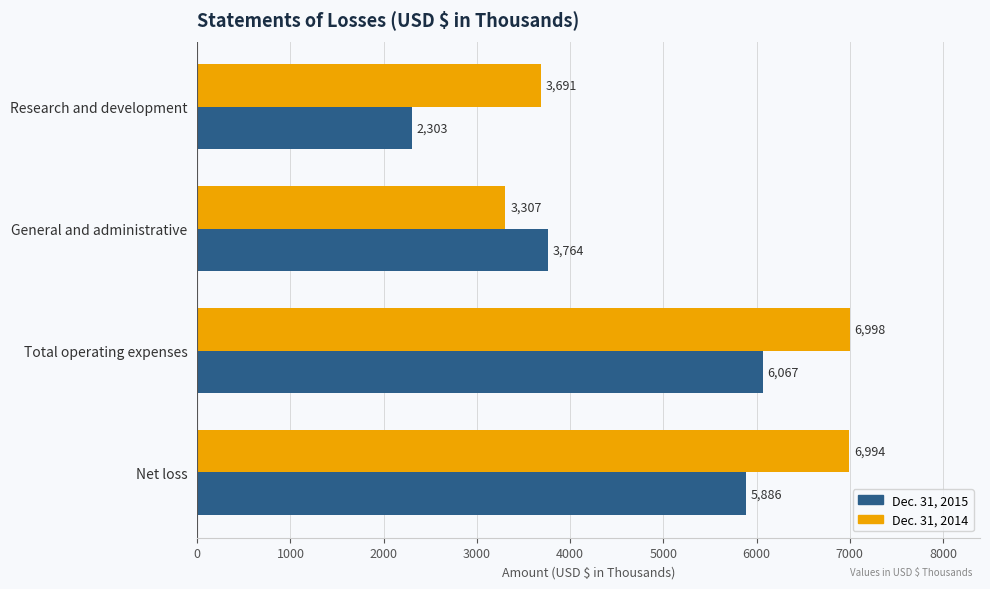

List the series in order of their overall mean, highest first.

Dec. 31, 2014, Dec. 31, 2015